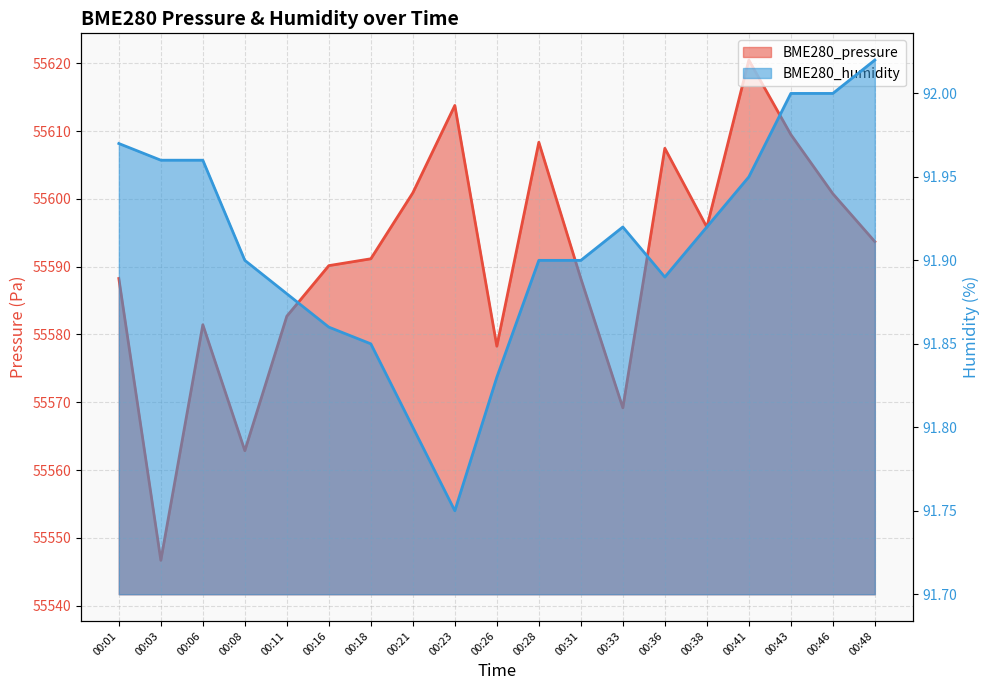

Reading right to left, list all the values displayed in this chart.

BME280_pressure: 55593.7	55600.8	55609.5	55620.5	55595.8	55607.5	55569.2	55588.3	55608.4	55578.3	55613.8	55600.9	55591.2	55590.2	55582.7	55562.9	55581.4	55546.7	55588.3
BME280_humidity: 92.0	92.0	92.0	92.0	91.9	91.9	91.9	91.9	91.9	91.8	91.8	91.8	91.8	91.9	91.9	91.9	92.0	92.0	92.0